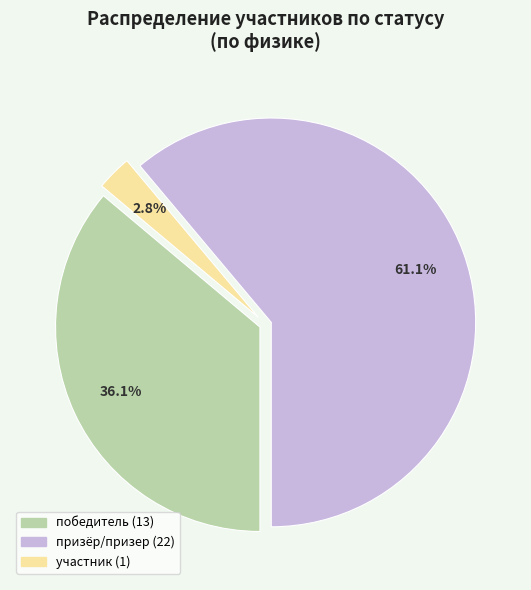

Is there any slice that represents more than half of the pie?

Yes